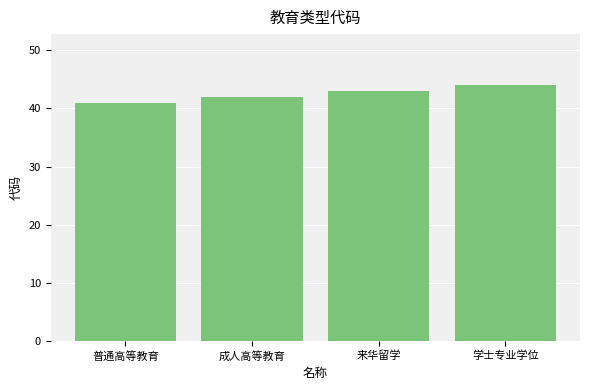

What is the label of the 1st bar from the left?

普通高等教育